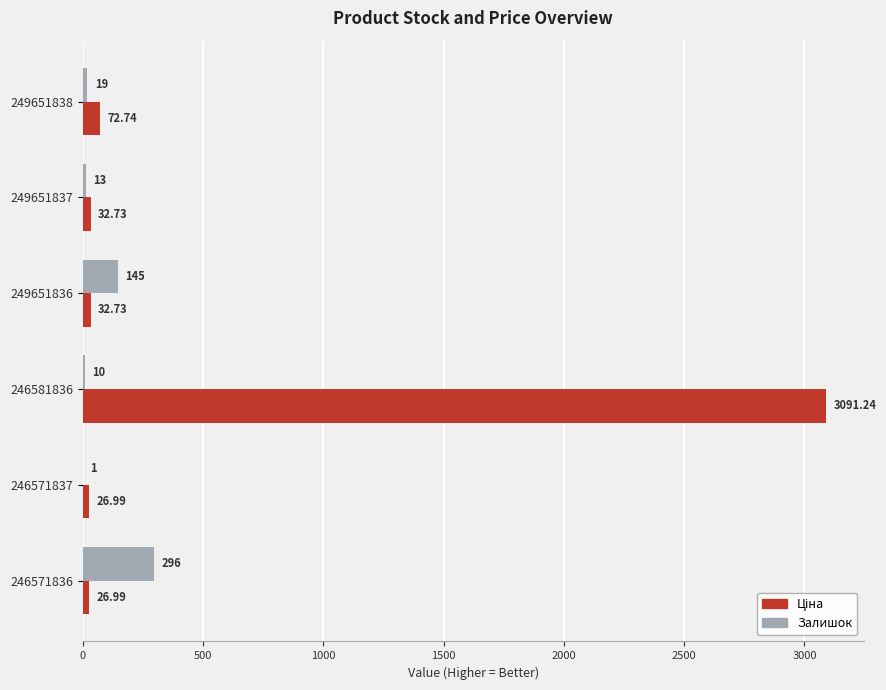

At which category is the sum across all series the highest?

246581836